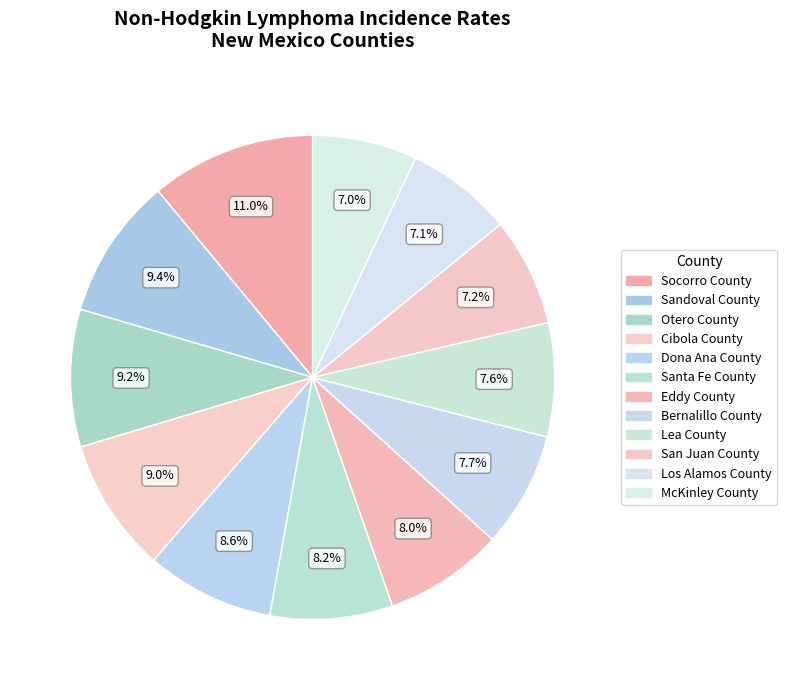

Rank the categories by value from lowest to highest.

McKinley County, Los Alamos County, San Juan County, Lea County, Bernalillo County, Eddy County, Santa Fe County, Dona Ana County, Cibola County, Otero County, Sandoval County, Socorro County